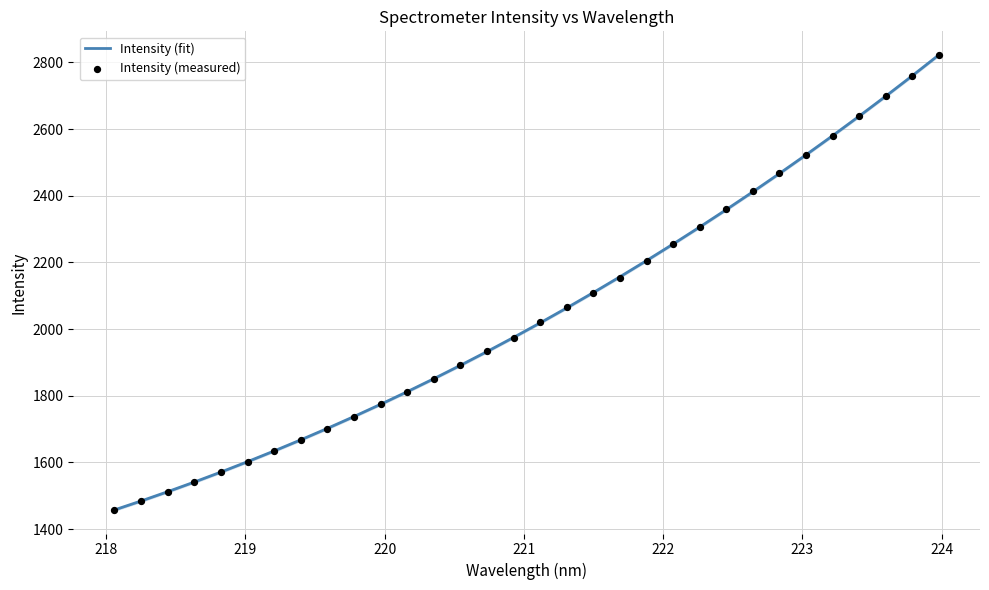

Which series contains the lowest Y value?

Intensity (measured)